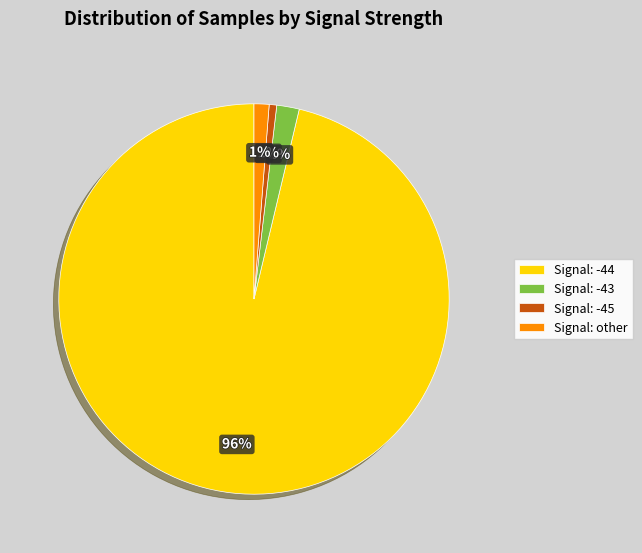

What percentage is the Signal: -45 slice, to the nearest percent?

1%